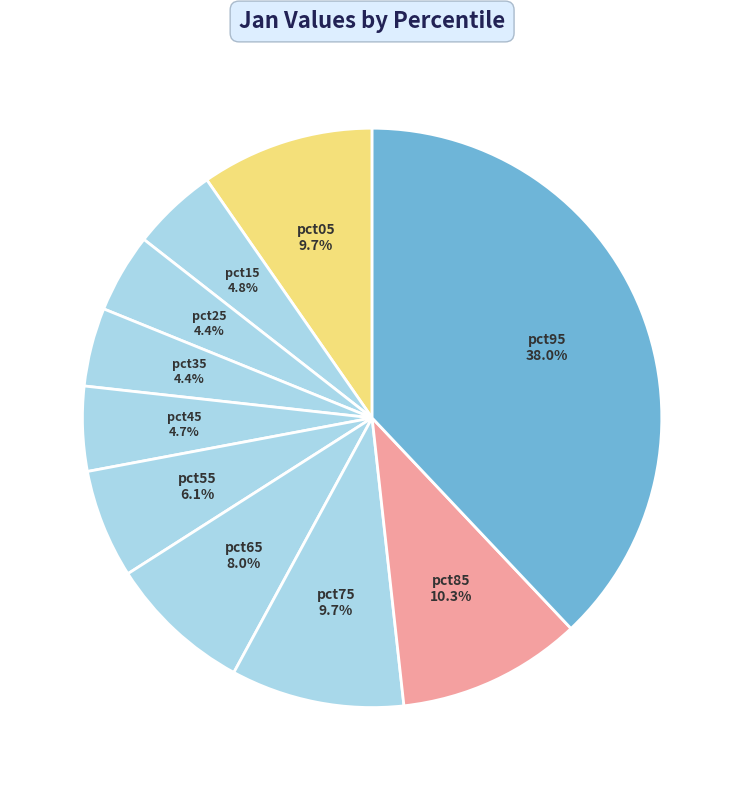

To the nearest percent, what is the average slice percentage?

10%